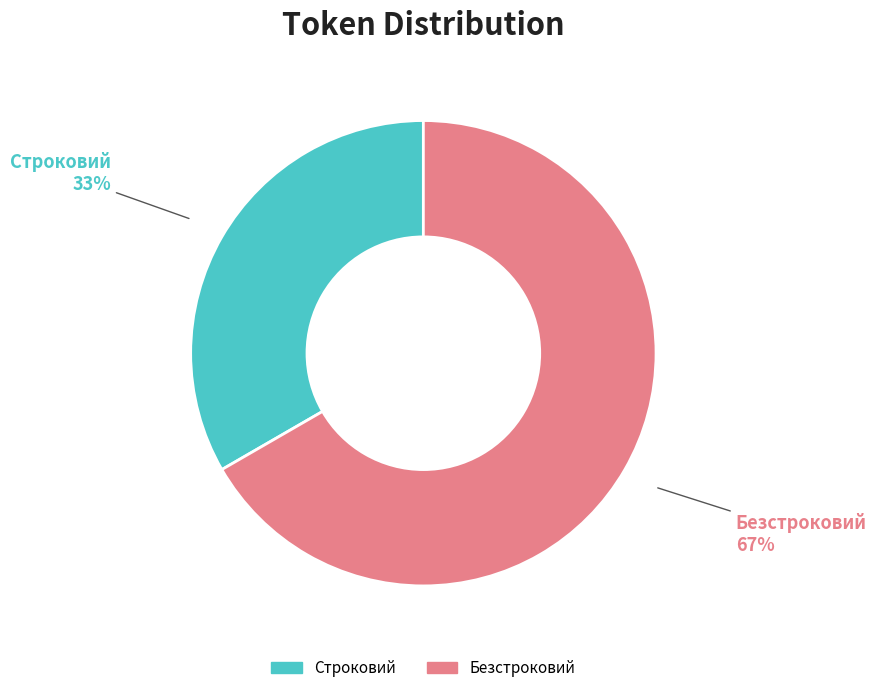

How many slices are in this pie chart?

2